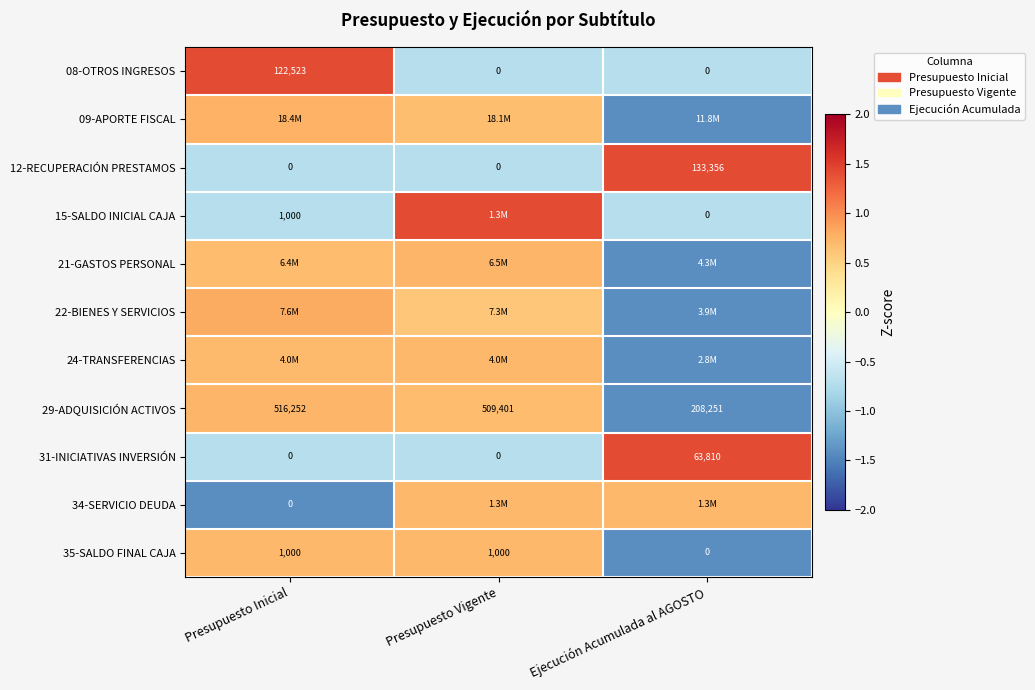

What is the minimum value shown in the chart?

-1.4